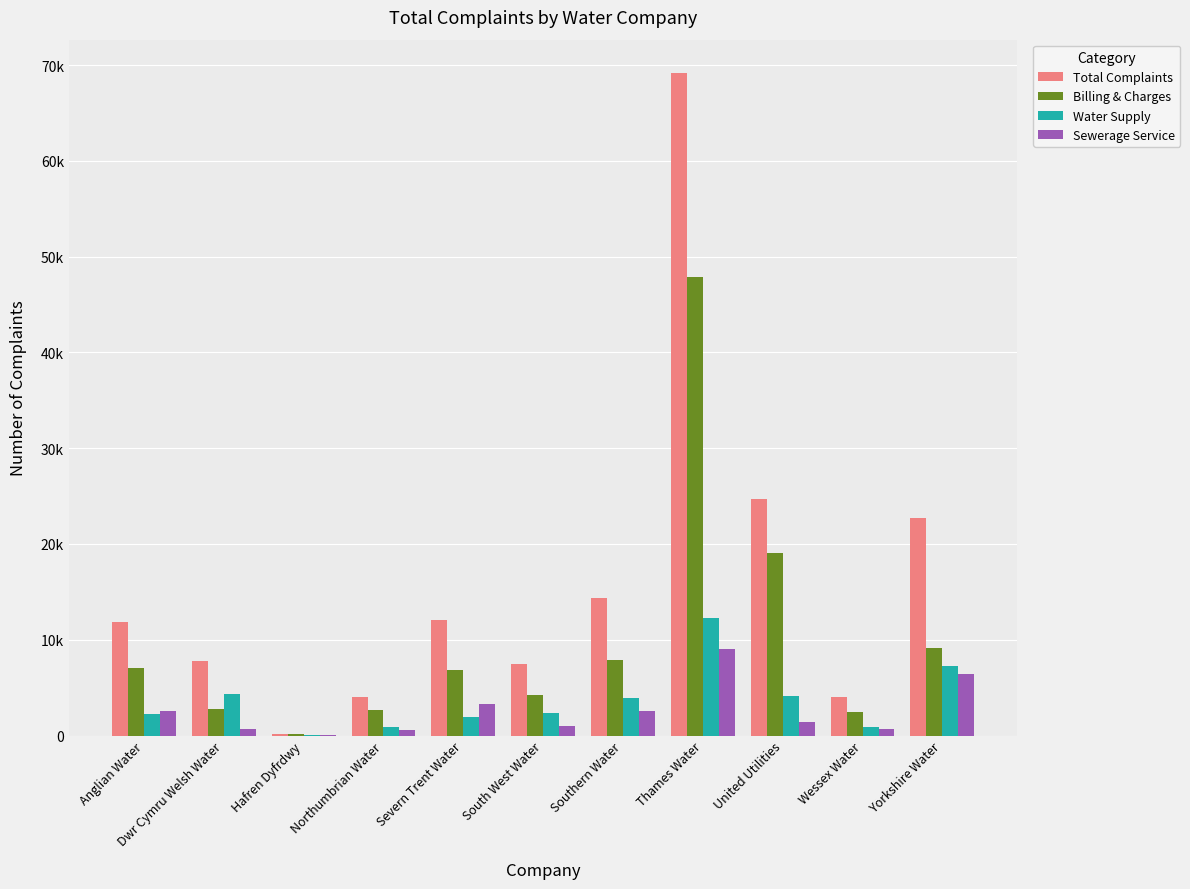

Does the chart contain stacked bars?

No